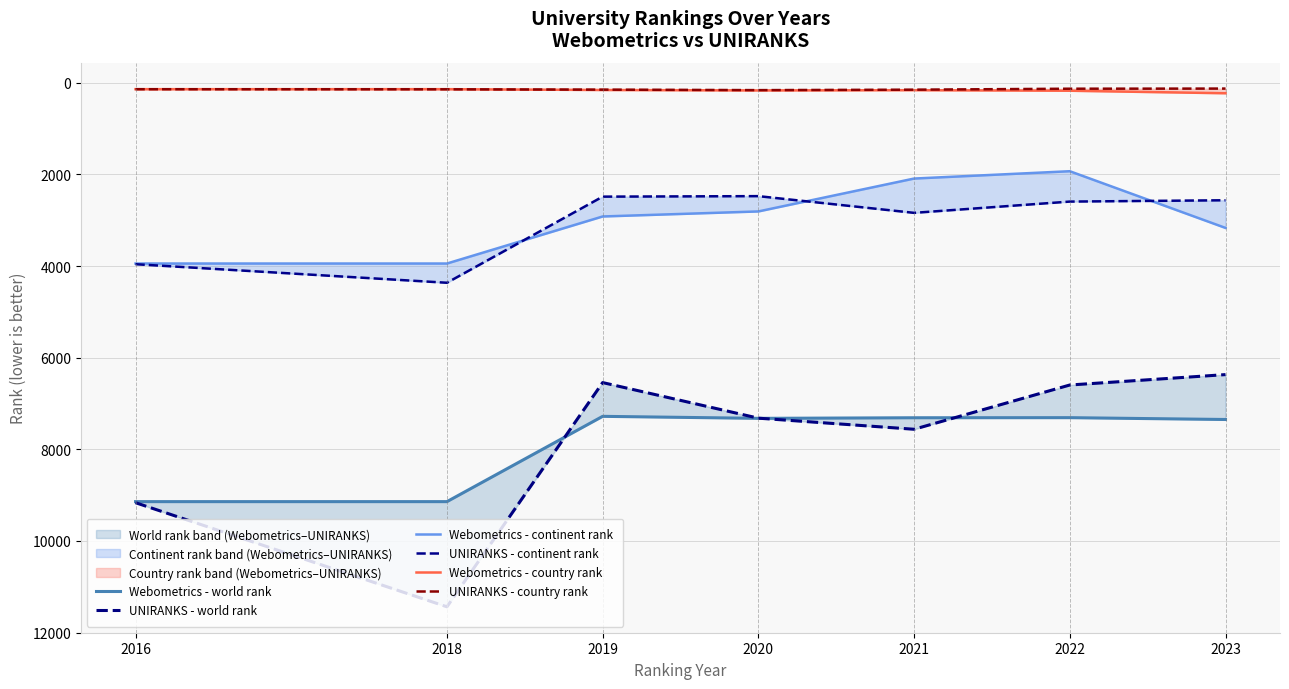

Where is UNIRANKS - continent rank nearest to the value 3418?

2016